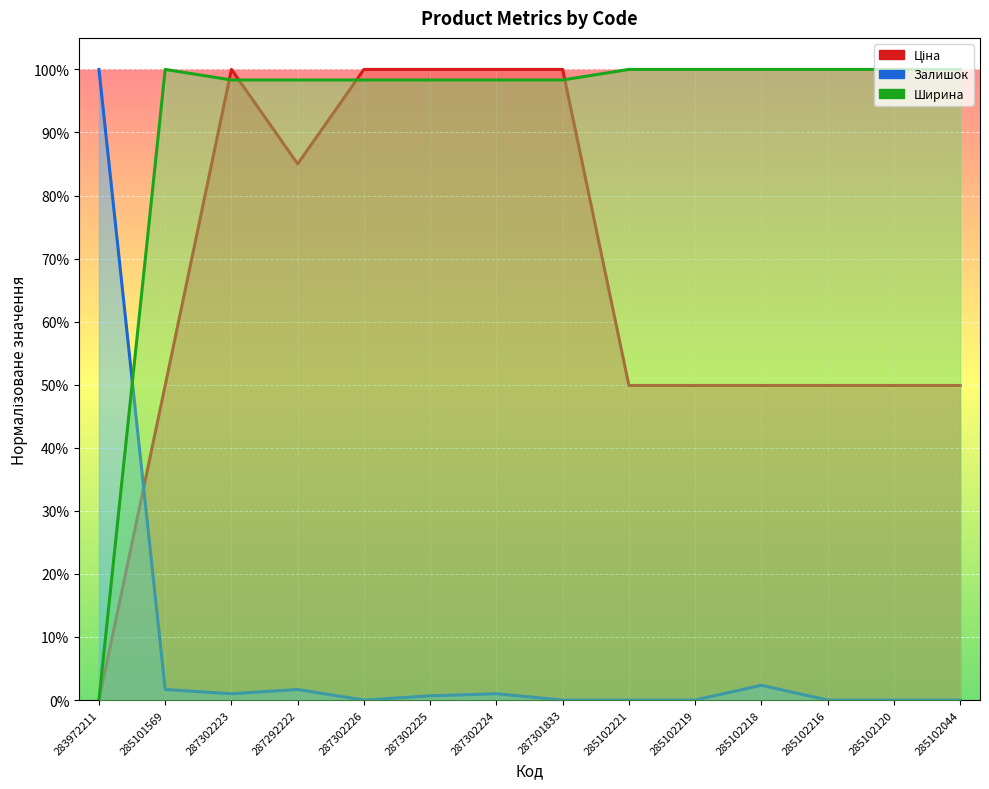

What is the average value of the Ширина series?

0.9